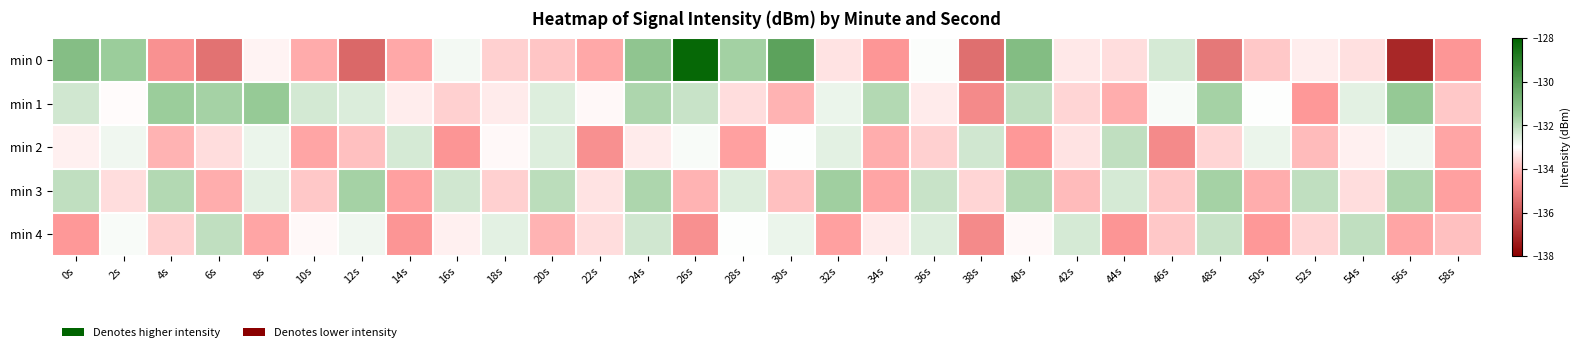

How many categories are shown in the chart?

30